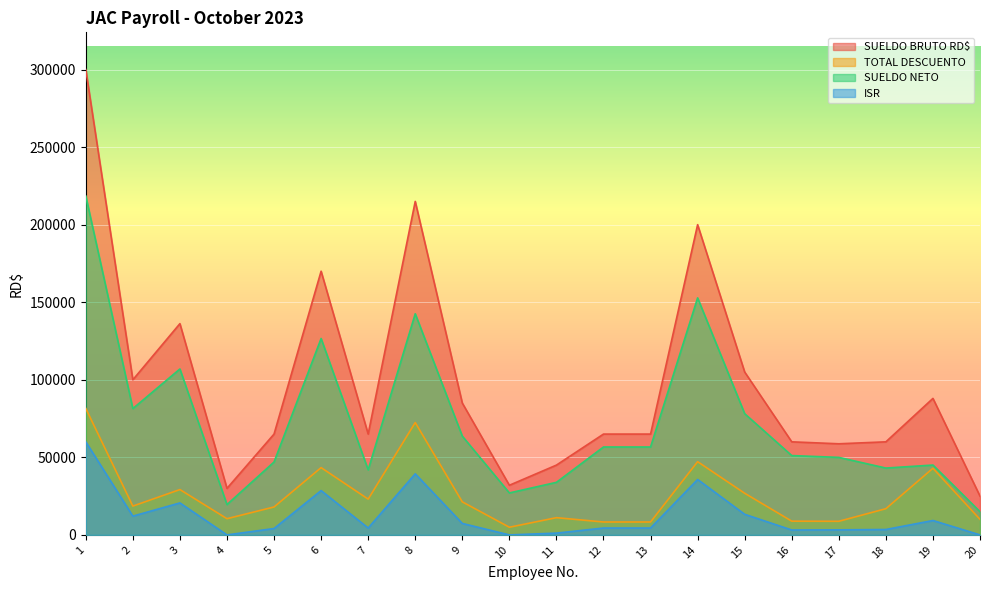

True or false: TOTAL DESCUENTO and ISR intersect in this chart.

False